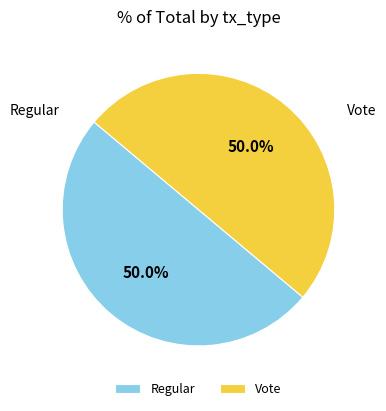

How many slices are in this pie chart?

2